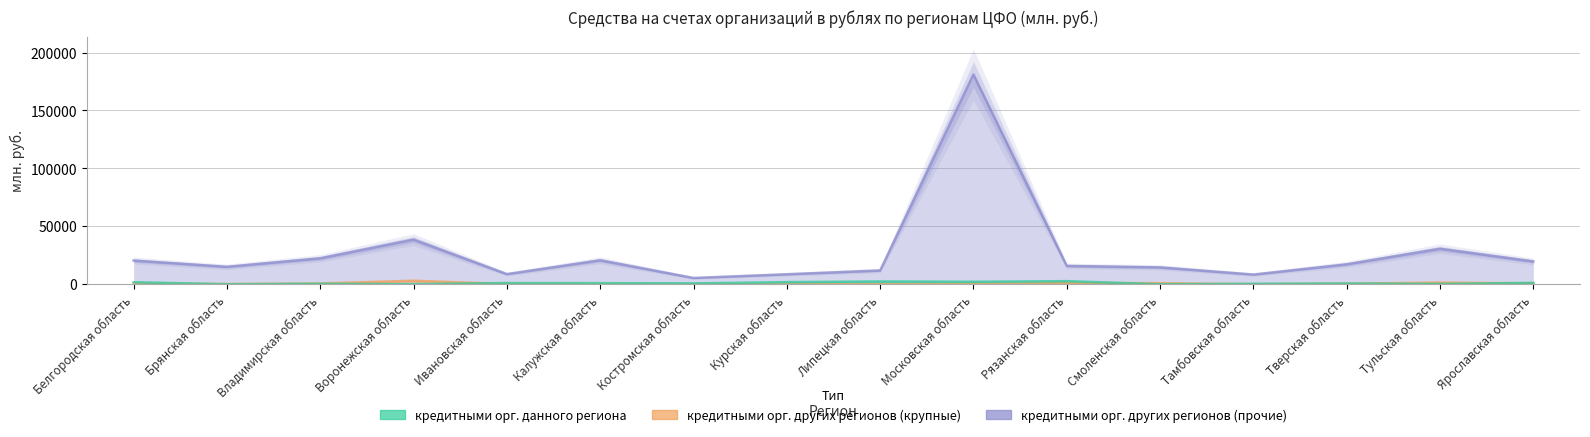

The кредитными организациями других регионов (прочие) series shows 5124 at Смоленская область. True or false?

False